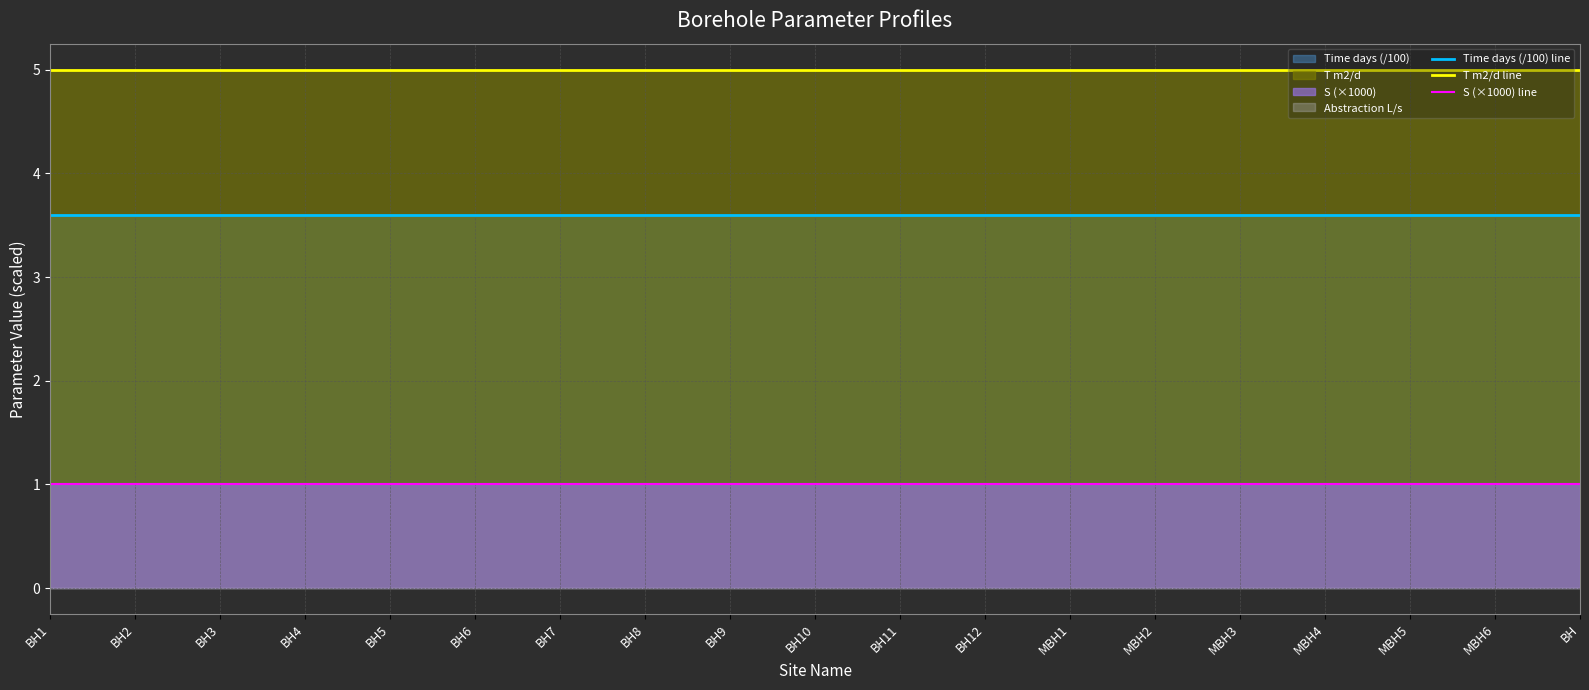

Which series has the largest range (max minus min)?

Time days (/100) line